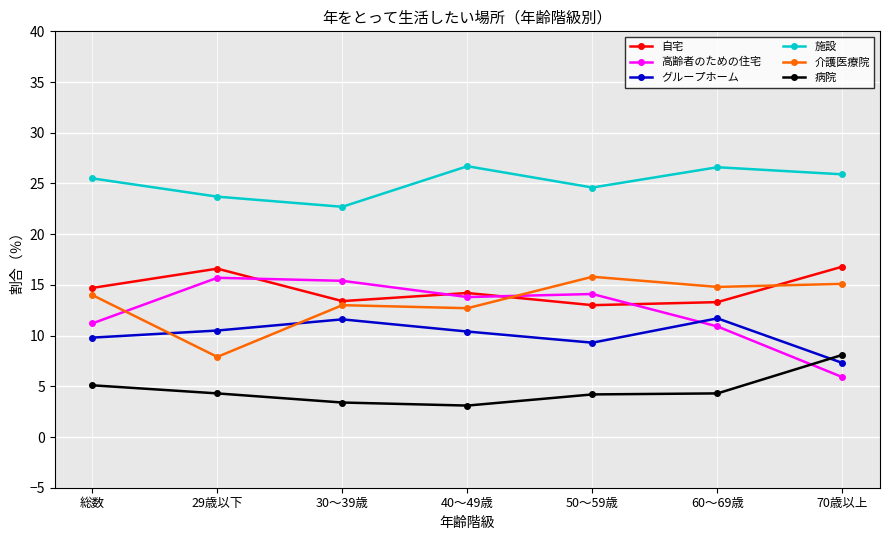

True or false: 病院 has more than 2 points higher than both neighbors.

False